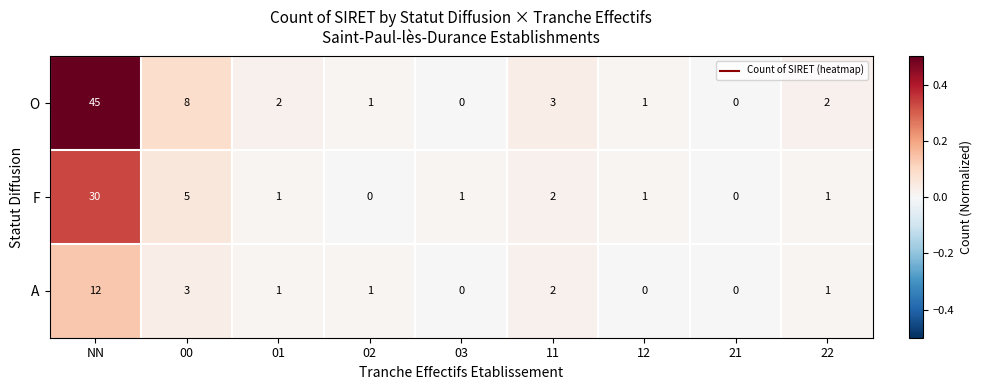

At which label does A reach its peak?

NN